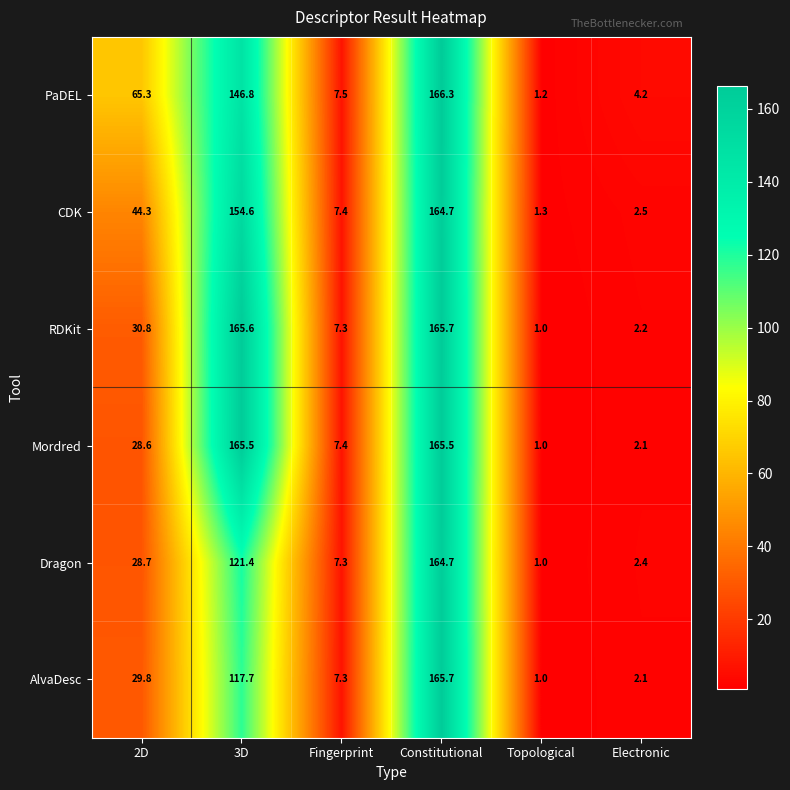

The value of Dragon at 3D is 121.4. True or false?

True